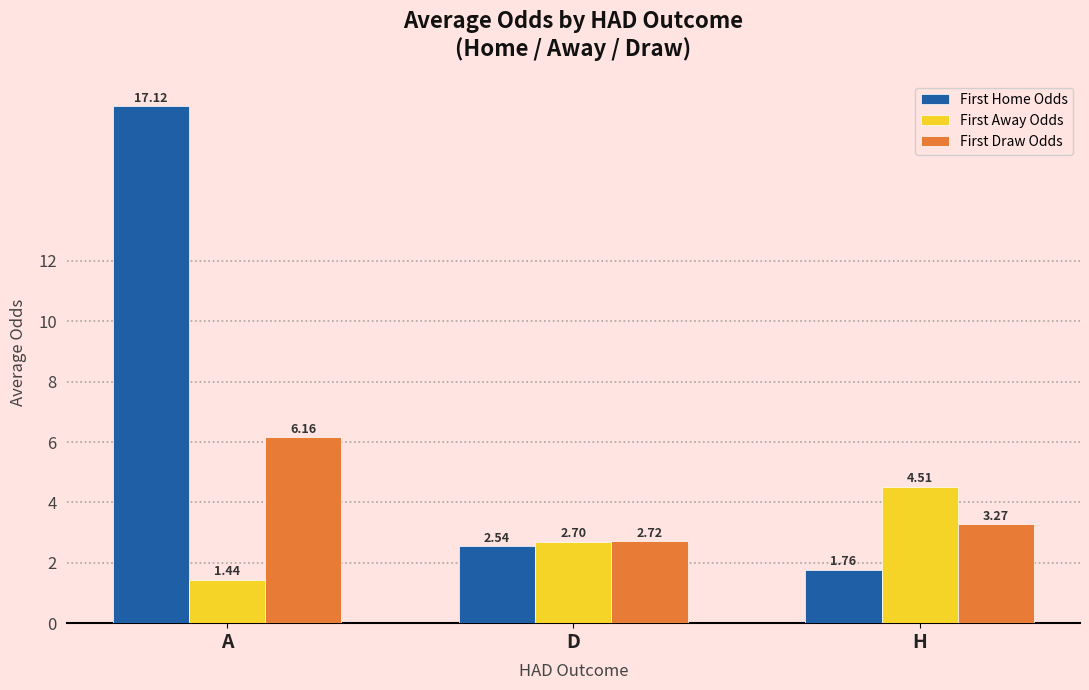

The First Away Odds series shows 2.7 at D. True or false?

True